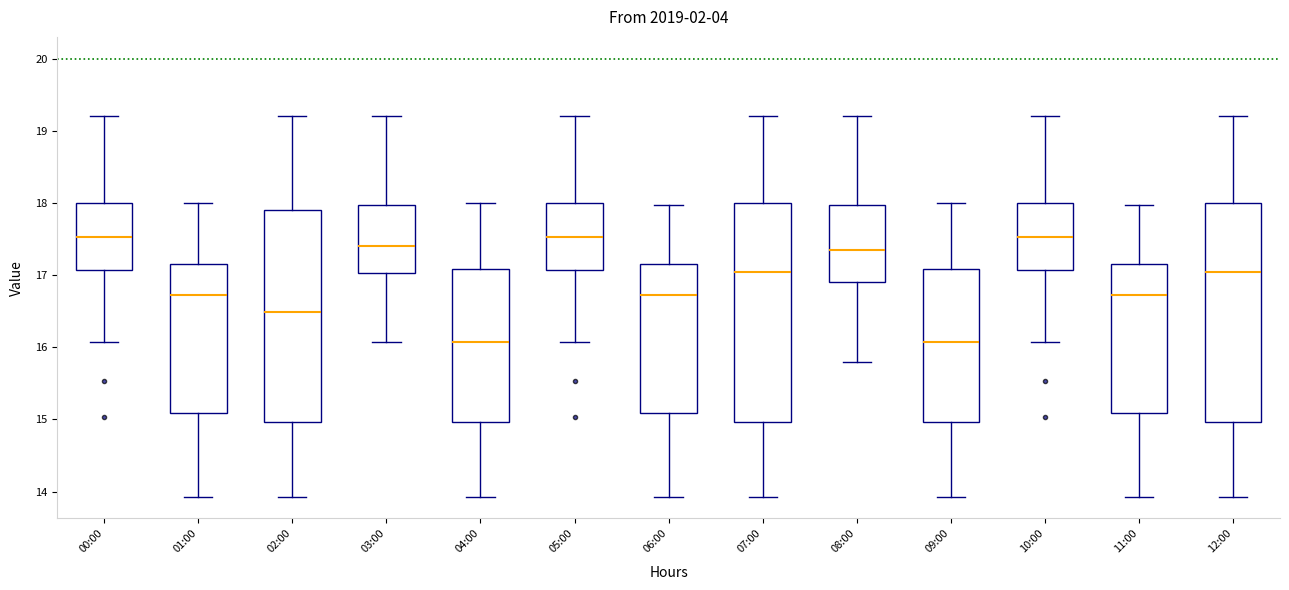

Reading left to right, read every box against the y-axis: the position of its median line, the range the box covers, and the ends of its whiskers. The values are not printed on the chart, so give them approximately, as read against the axis.

00:00: median 17.5, box 17.1 to 18.0, whiskers 16.1 to 19.2
01:00: median 16.7, box 15.1 to 17.2, whiskers 13.9 to 18.0
02:00: median 16.5, box 15.0 to 17.9, whiskers 13.9 to 19.2
03:00: median 17.4, box 17.0 to 18.0, whiskers 16.1 to 19.2
04:00: median 16.1, box 15.0 to 17.1, whiskers 13.9 to 18.0
05:00: median 17.5, box 17.1 to 18.0, whiskers 16.1 to 19.2
06:00: median 16.7, box 15.1 to 17.2, whiskers 13.9 to 18.0
07:00: median 17.1, box 15.0 to 18.0, whiskers 13.9 to 19.2
08:00: median 17.4, box 16.9 to 18.0, whiskers 15.8 to 19.2
09:00: median 16.1, box 15.0 to 17.1, whiskers 13.9 to 18.0
10:00: median 17.5, box 17.1 to 18.0, whiskers 16.1 to 19.2
11:00: median 16.7, box 15.1 to 17.2, whiskers 13.9 to 18.0
12:00: median 17.1, box 15.0 to 18.0, whiskers 13.9 to 19.2